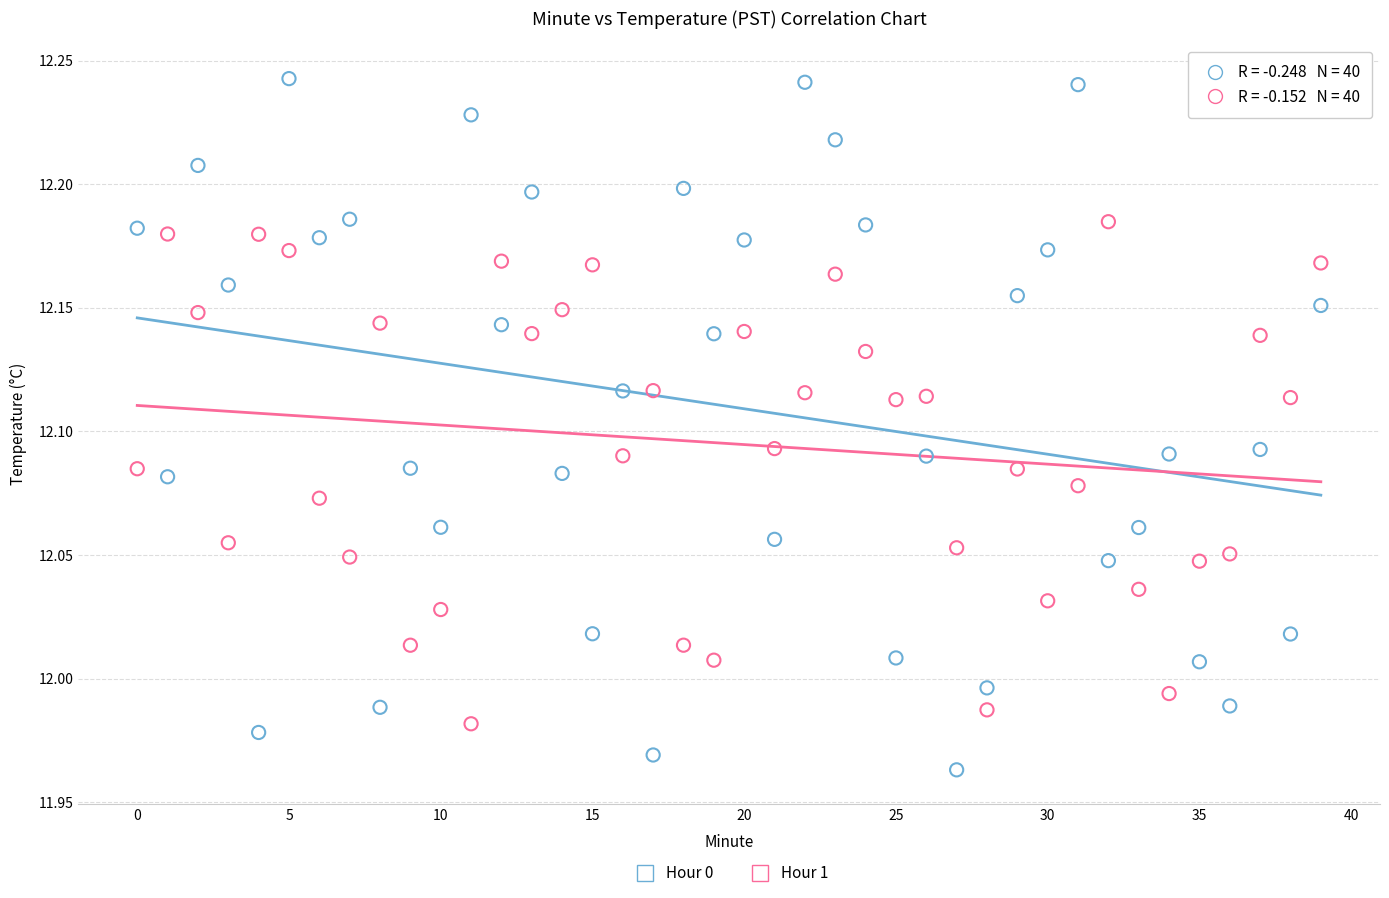

Across all data points, what is the range of Y values (max minus min)?

0.3